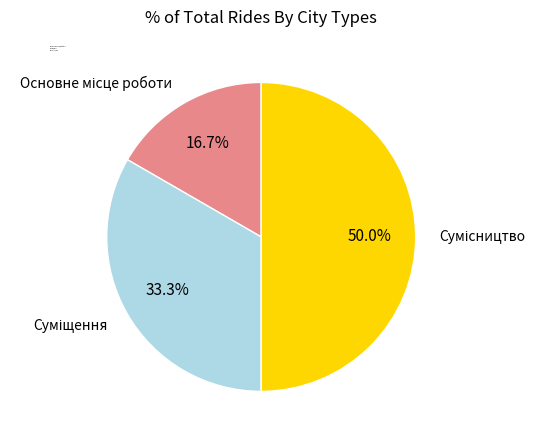

To the nearest percent, what is the difference between the Суміщення and Основне місце роботи slice percentages?

17%